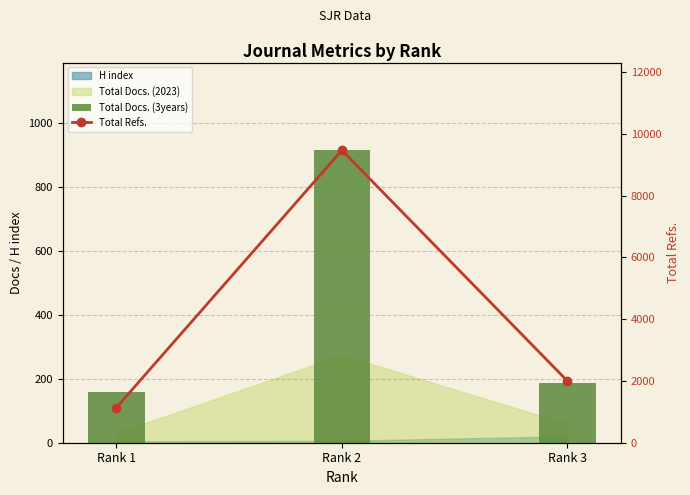

What is the value of the Total Refs. bar at the 2nd from the left?

9467